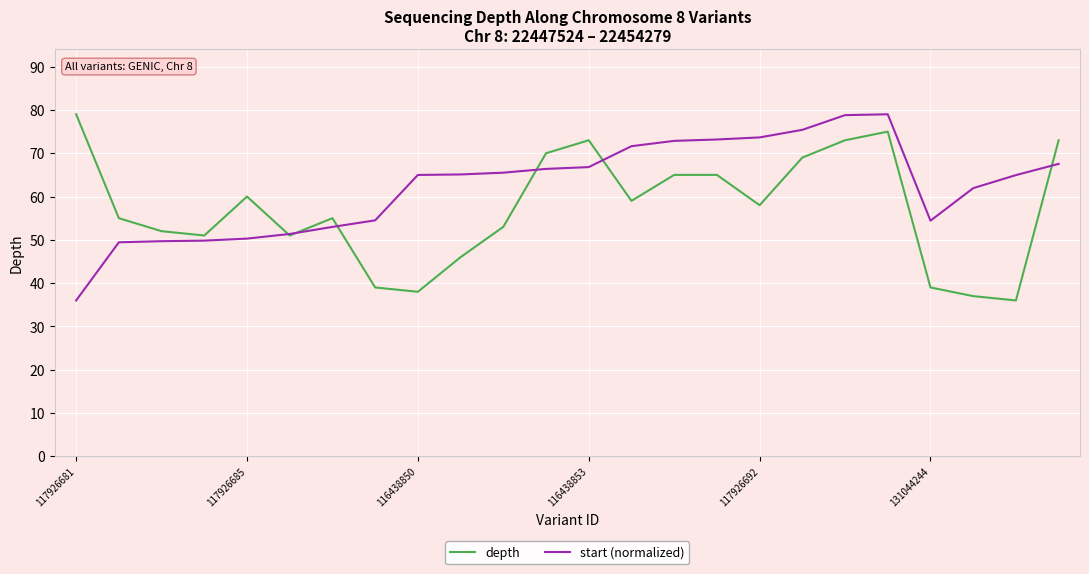

List the series in order of their overall mean, lowest first.

depth, start (normalized)